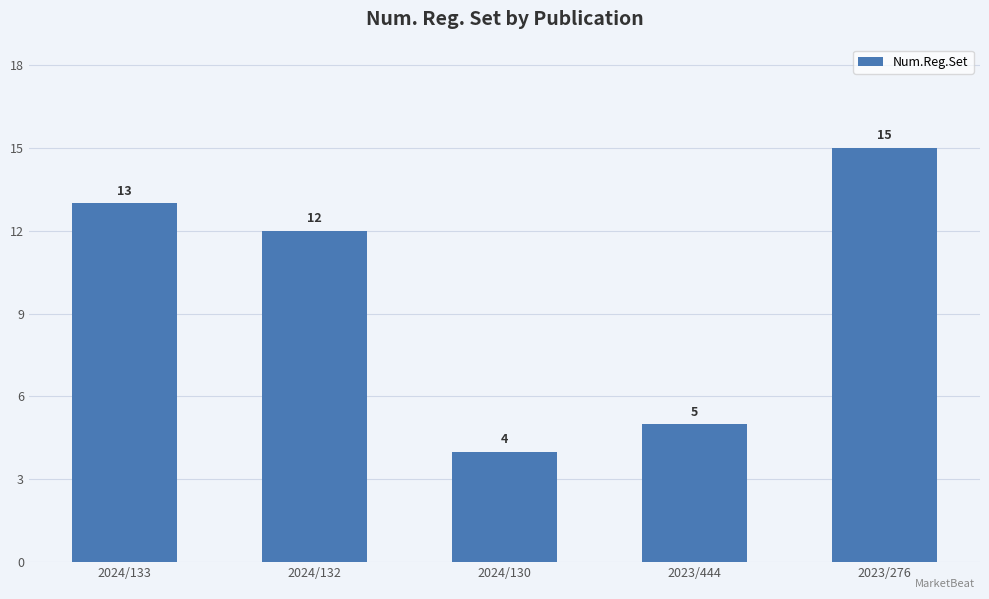

Reading right to left, list all the values displayed in this chart.

2023/276=15	2023/444=5	2024/130=4	2024/132=12	2024/133=13